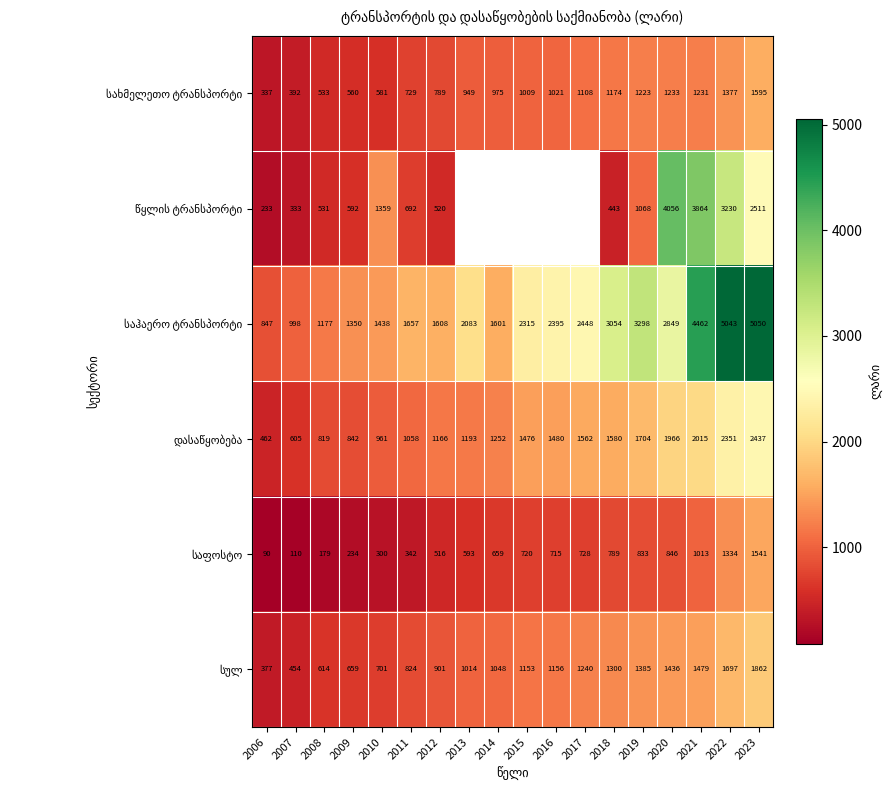

What is the maximum value for სულ?

1862.3